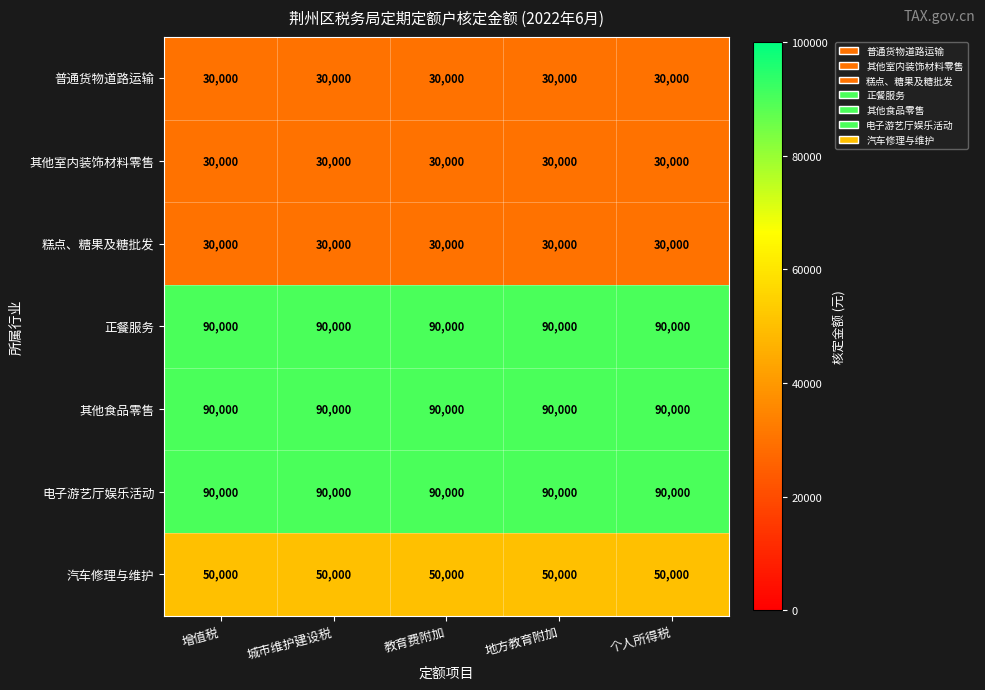

What is the total value across all series at 教育费附加?

410000